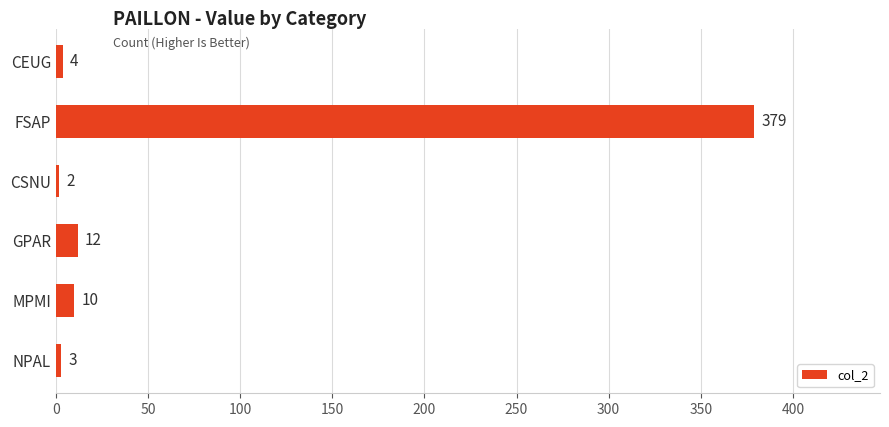

Rank the categories by value from highest to lowest.

FSAP, GPAR, MPMI, CEUG, NPAL, CSNU